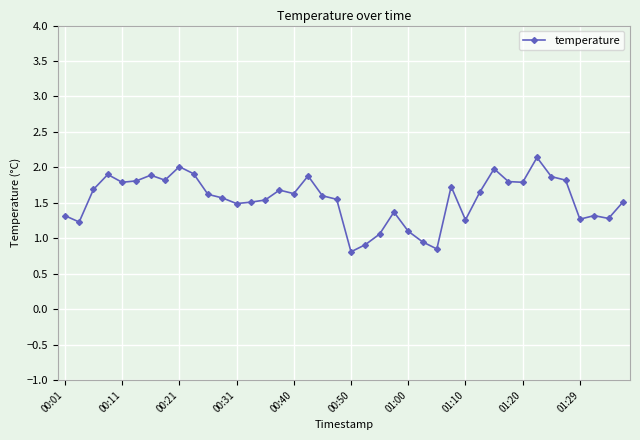

What is the smallest value displayed?

0.8